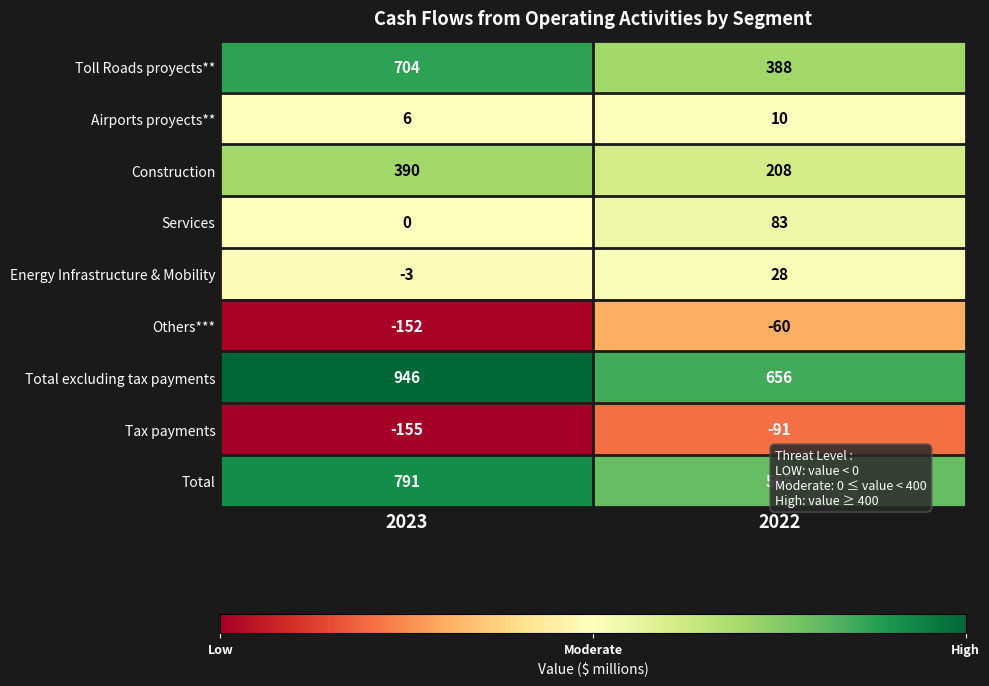

Rank the series at 2023 from lowest to highest value.

Tax payments, Others***, Energy Infrastructure & Mobility, Services, Airports proyects**, Construction, Toll Roads proyects**, Total, Total excluding tax payments